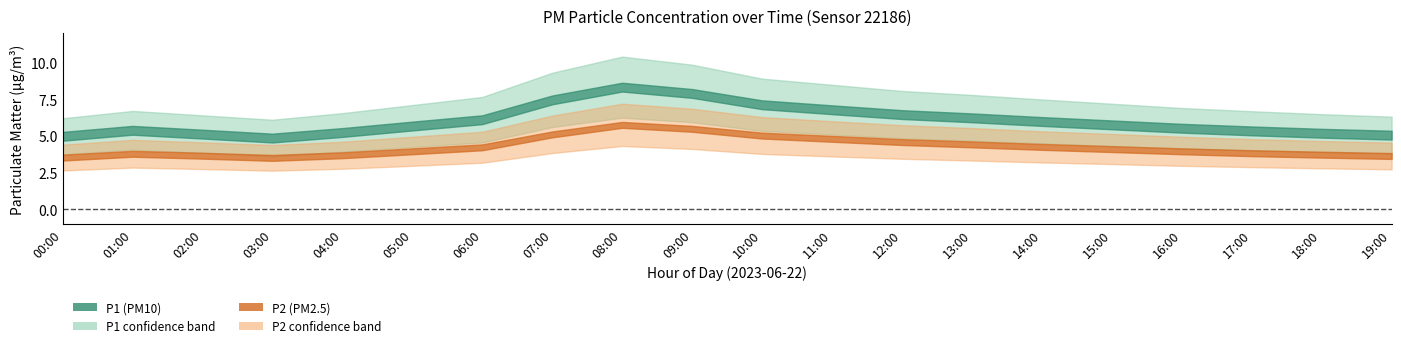

What is the maximum value for P2_lower?

4.3